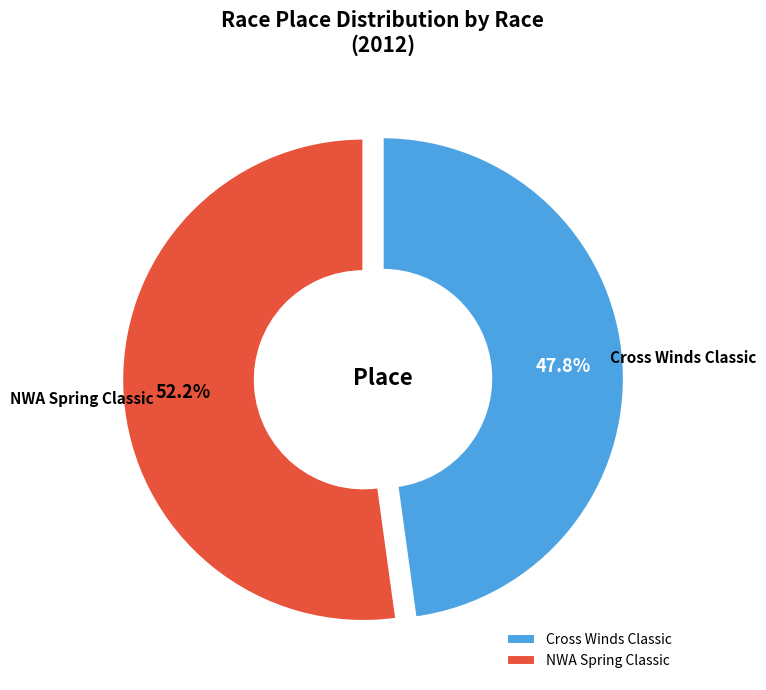

What percentage is the NWA Spring Classic slice, to the nearest percent?

52%